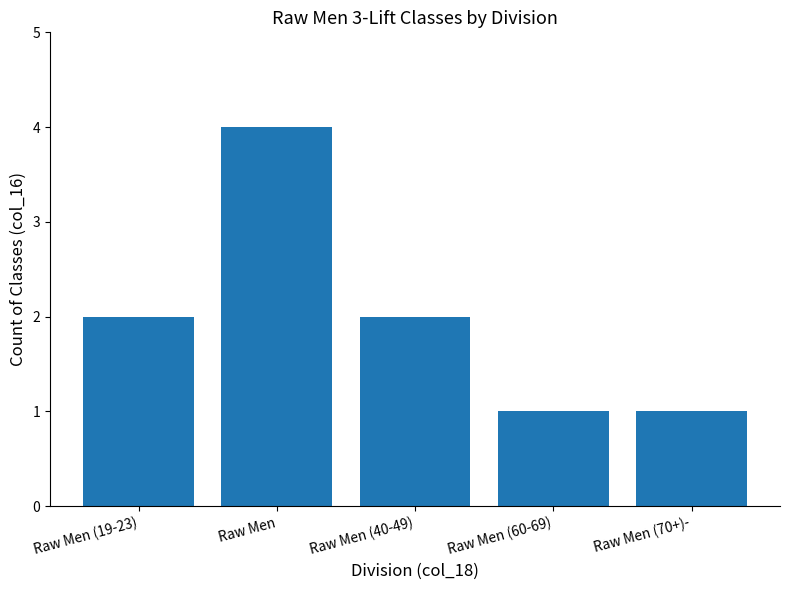

Reading left to right, extract all data points from this chart.

Raw Men (19-23)=2	Raw Men=4	Raw Men (40-49)=2	Raw Men (60-69)=1	Raw Men (70+)-=1